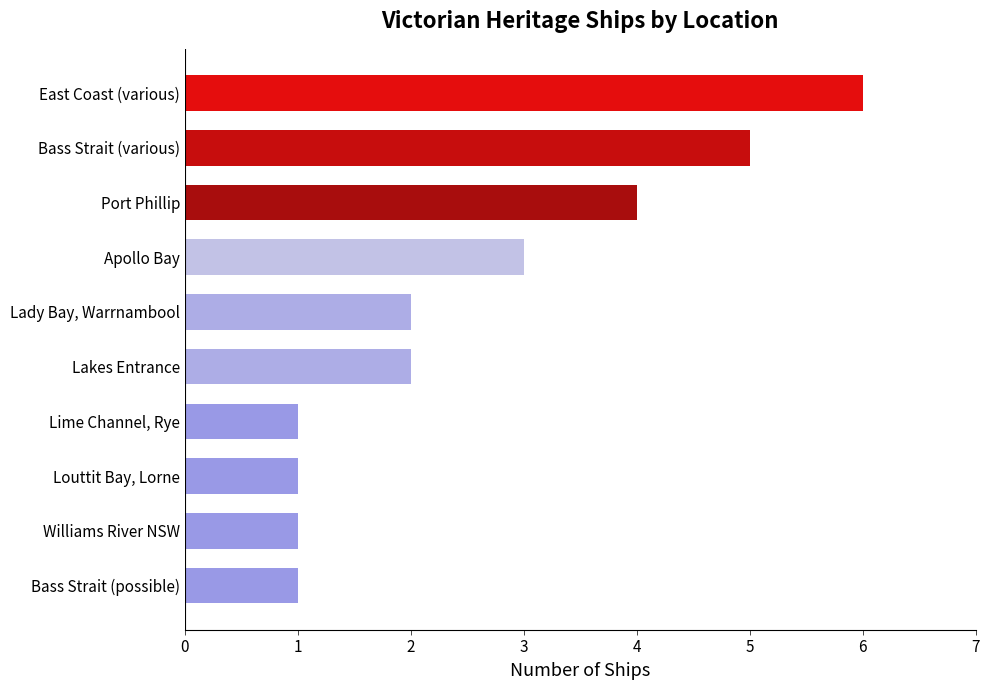

What is the sum of all values?

26